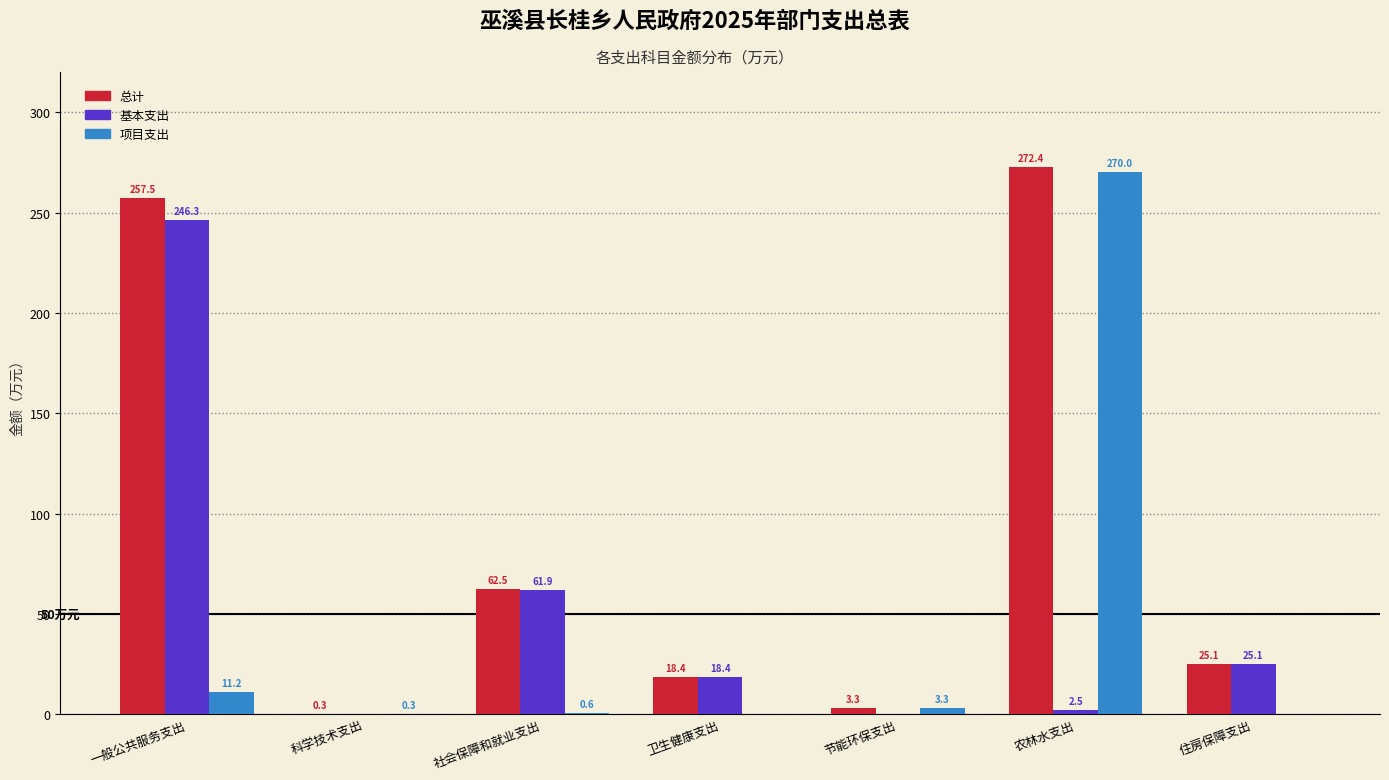

Reading left to right, extract all data points from this chart.

总计: 一般公共服务支出=257.5	科学技术支出=0.3	社会保障和就业支出=62.5	卫生健康支出=18.4	节能环保支出=3.3	农林水支出=272.4	住房保障支出=25.1
基本支出: 一般公共服务支出=246.3	科学技术支出=0.0	社会保障和就业支出=61.9	卫生健康支出=18.4	节能环保支出=0.0	农林水支出=2.5	住房保障支出=25.1
项目支出: 一般公共服务支出=11.2	科学技术支出=0.3	社会保障和就业支出=0.6	卫生健康支出=0.0	节能环保支出=3.3	农林水支出=270.0	住房保障支出=0.0